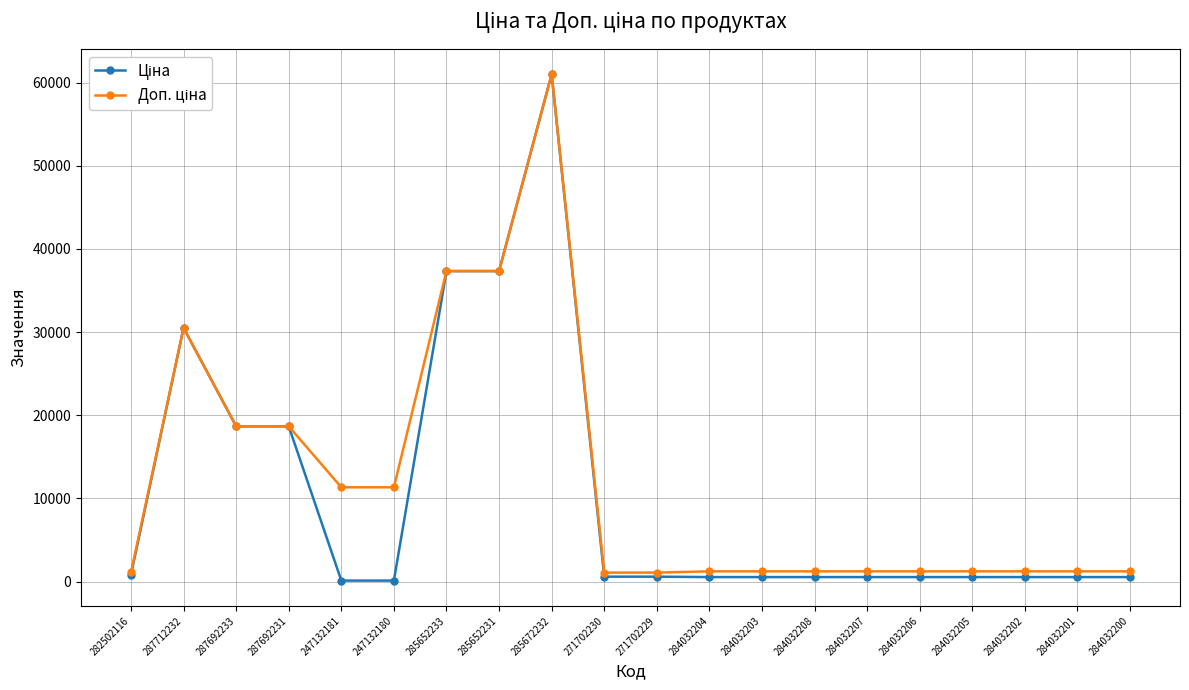

At which category is the sum across all series the highest?

285672232